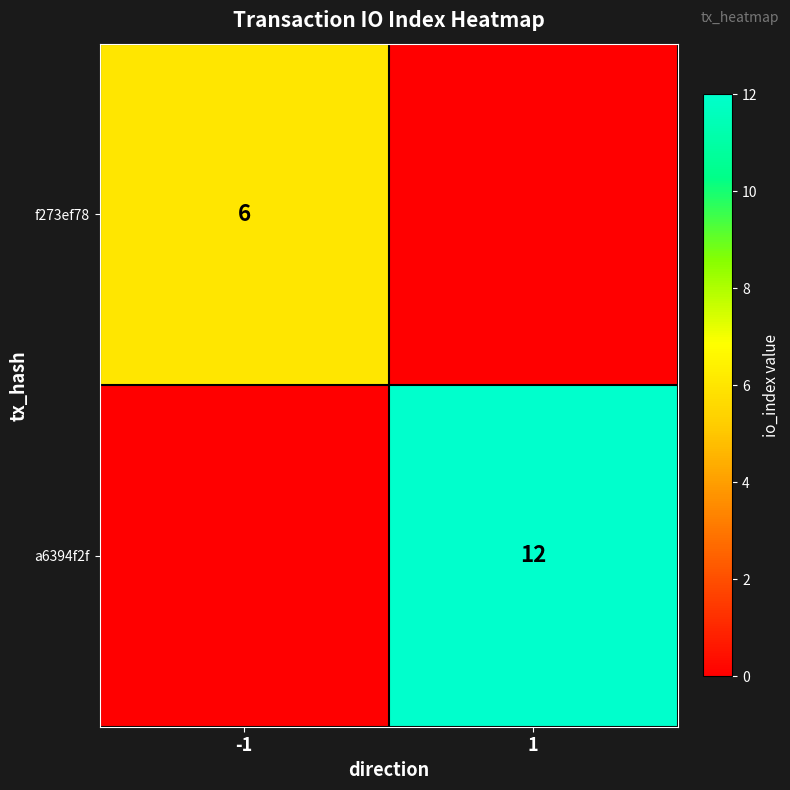

The f273ef78 series shows 10 at -1. True or false?

False